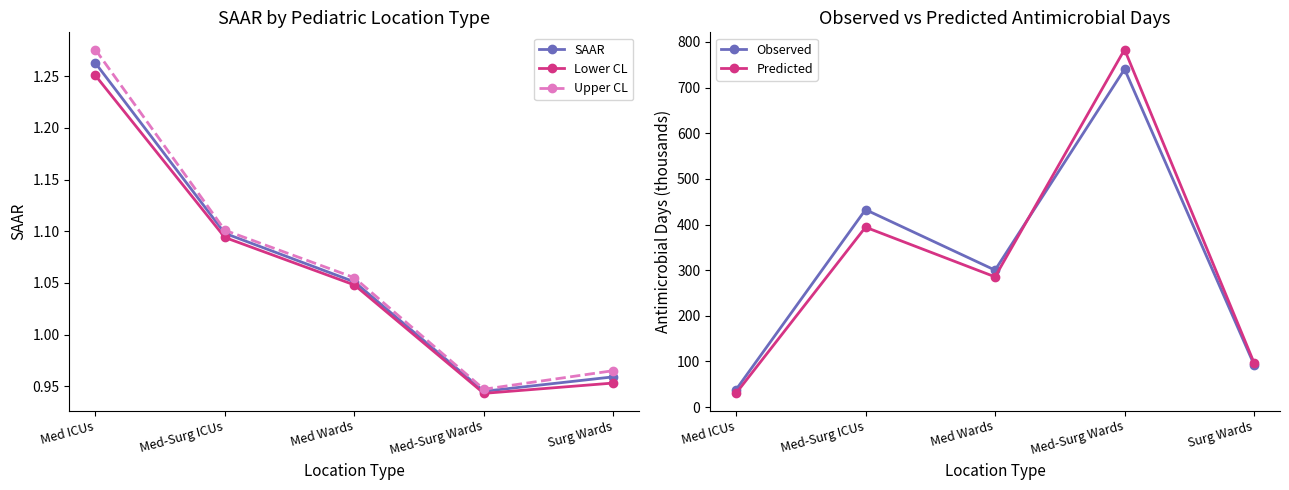

What position from the left is Med-Surg ICUs?

2